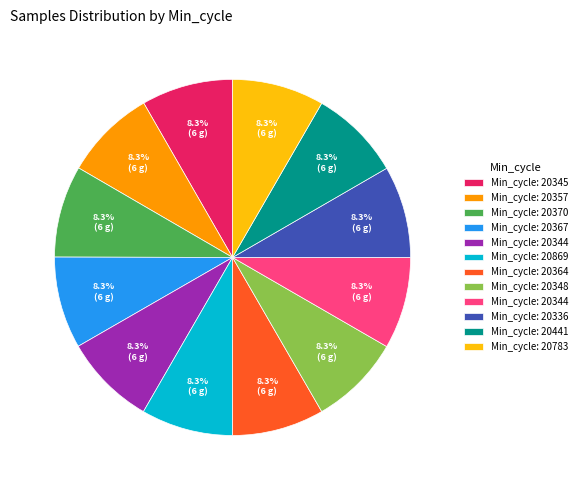

How many slices are in this pie chart?

12